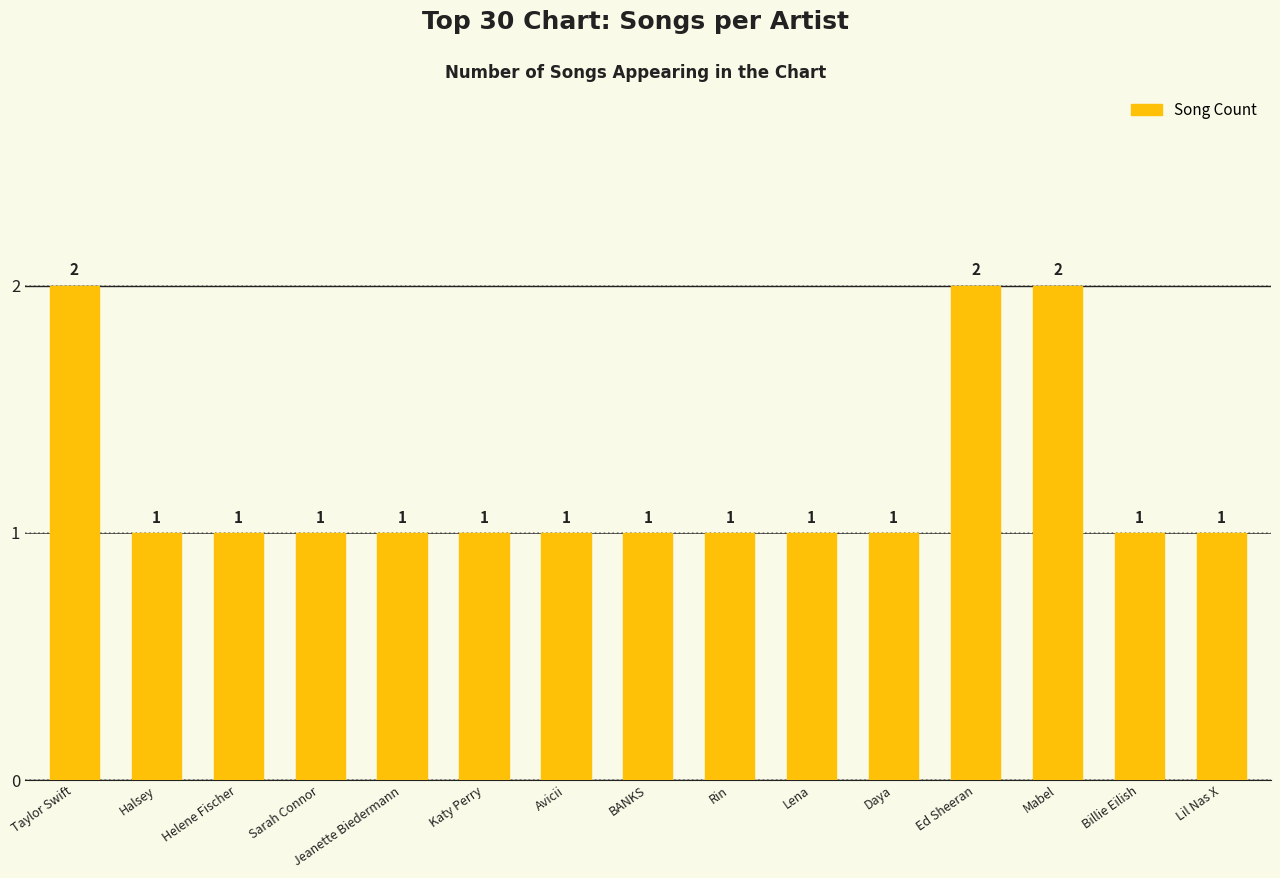

Does the chart contain stacked bars?

No